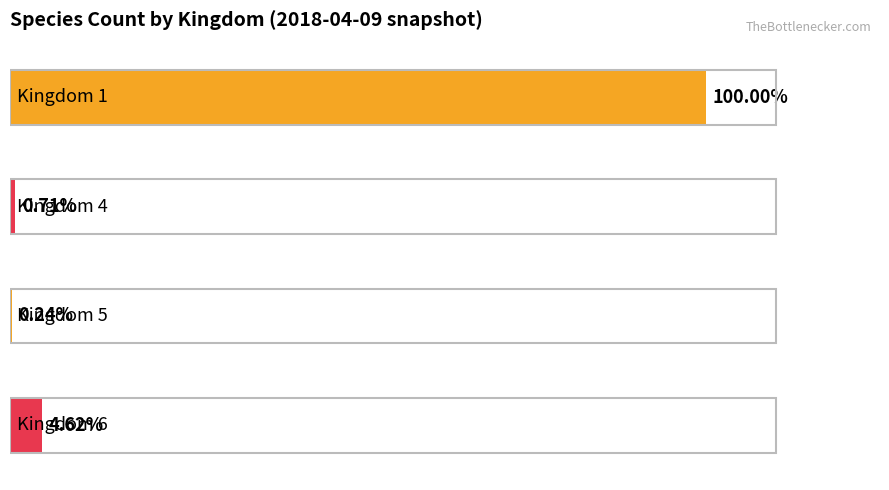

Does the chart contain stacked bars?

No